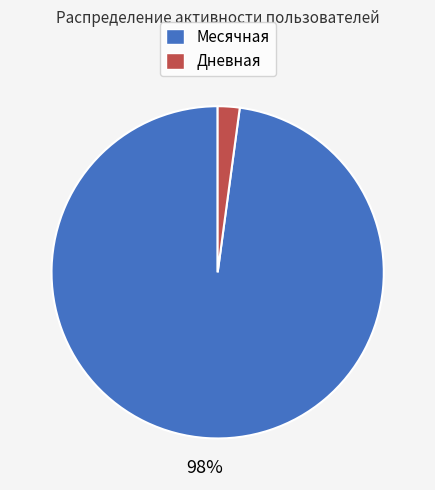

Is there any slice that represents more than half of the pie?

Yes